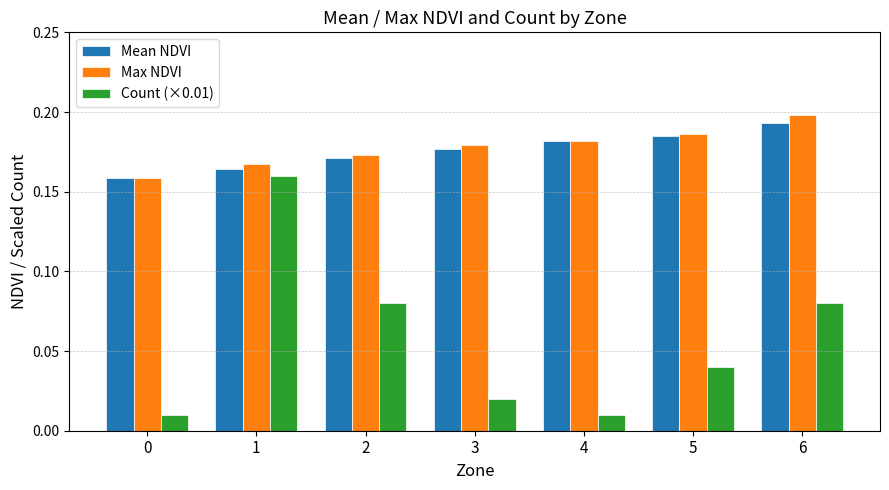

What is the total value across all series at 1?

0.5